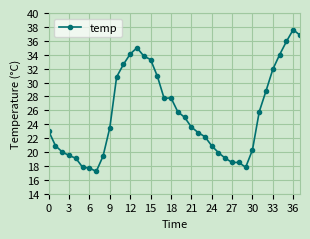

How many lines are shown in the chart?

1